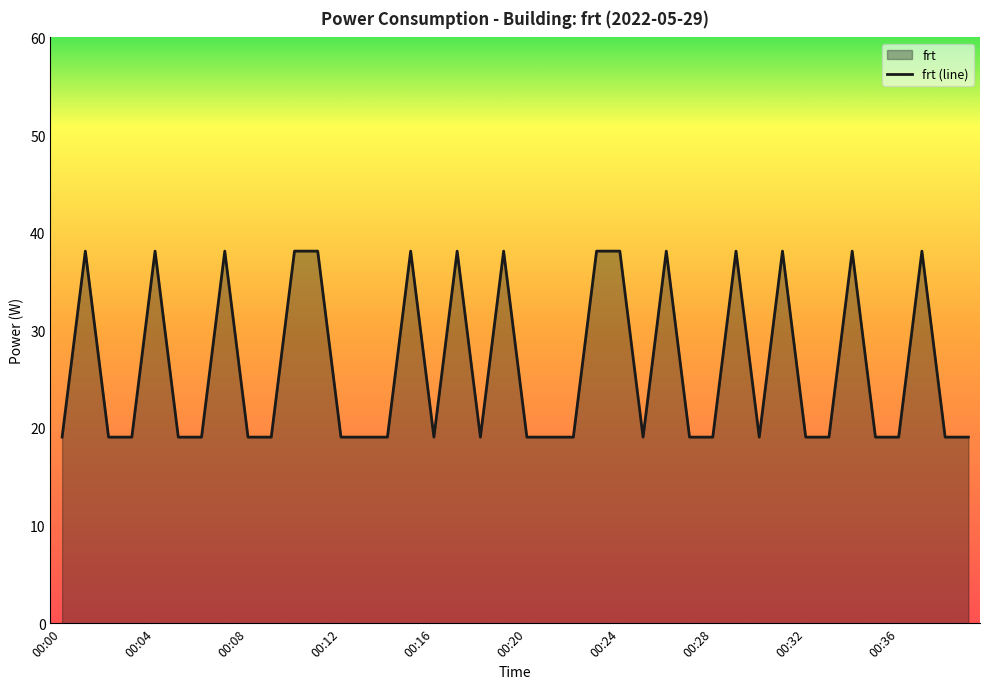

Reading right to left, transcribe all the data shown in this chart.

19.1	19.1	38.1	19.1	19.1	38.1	19.1	19.1	38.1	19.1	38.1	19.1	19.1	38.1	19.1	38.1	38.1	19.1	19.1	19.1	38.1	19.1	38.1	19.1	38.1	19.1	19.1	19.1	38.1	38.1	19.1	19.1	38.1	19.1	19.1	38.1	19.1	19.1	38.1	19.1